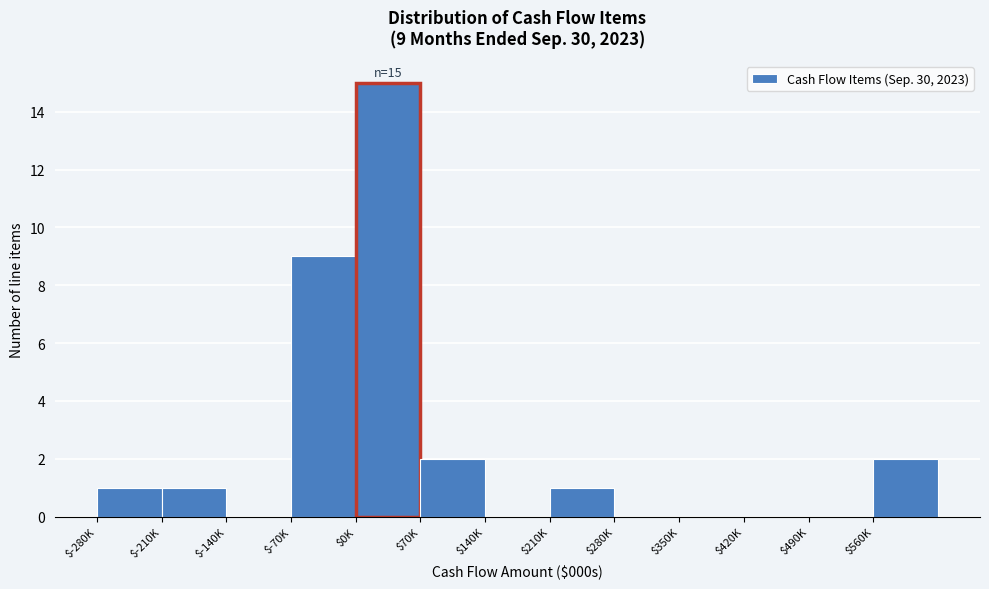

At which label is the value closest to 7?

$-70K